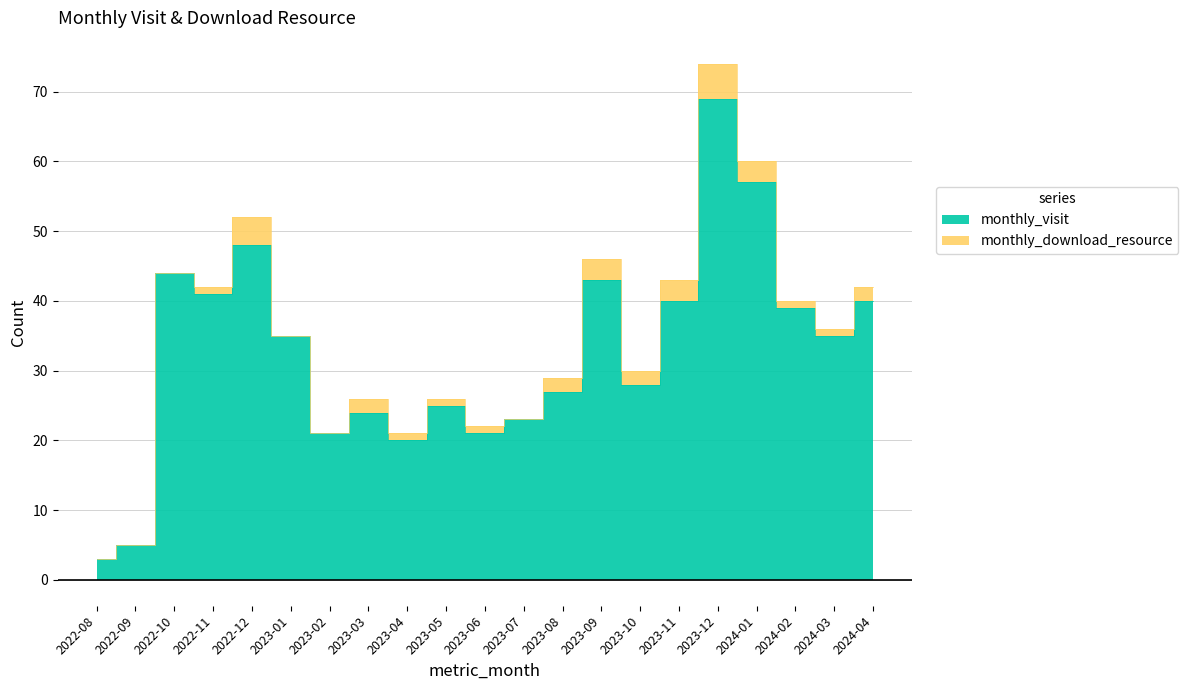

What is the ratio of the value at 2023-06 to the value at 2023-11?

0.5